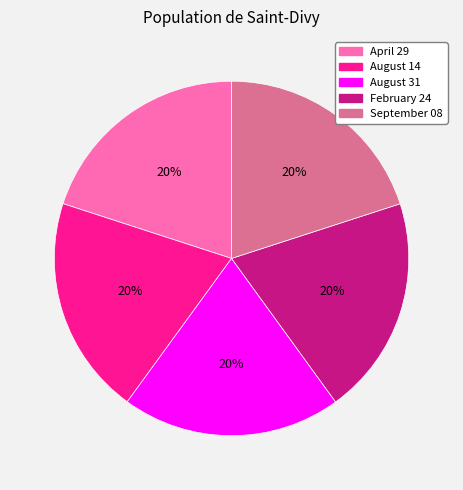

To the nearest percent, what portion does February 24 represent?

20%